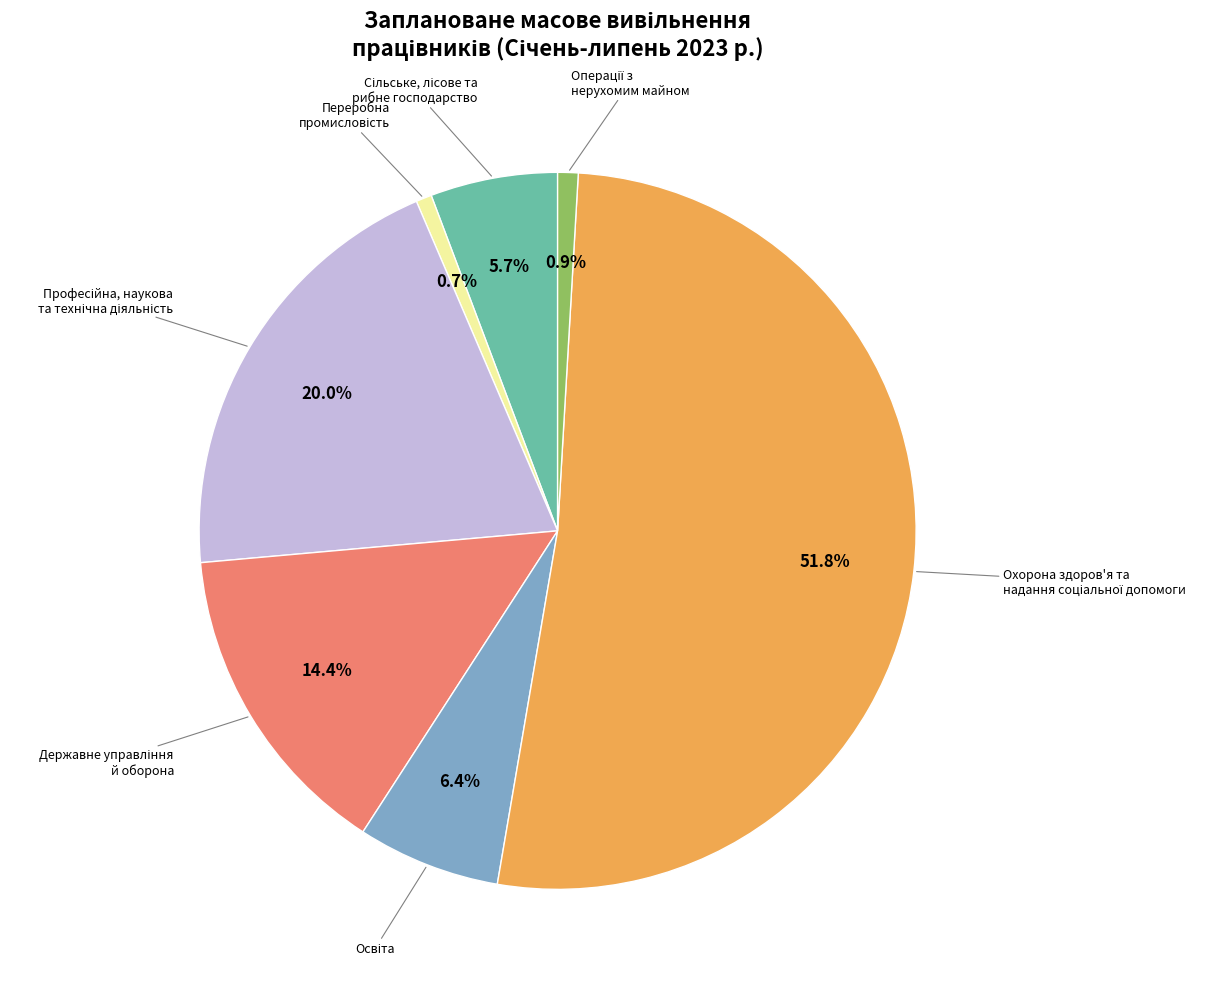

Is there any slice that represents more than half of the pie?

Yes